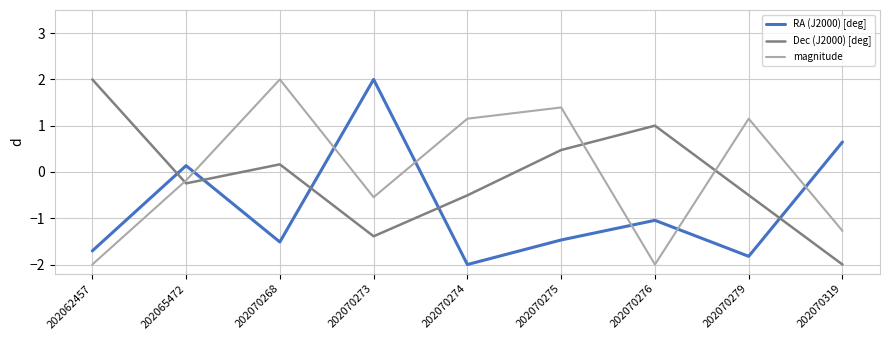

True or false: Dec (J2000) [deg] and RA (J2000) [deg] intersect in this chart.

True